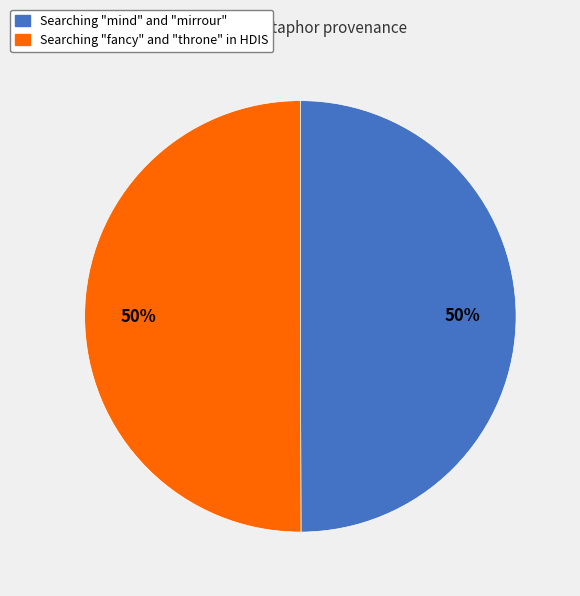

Do Searching "fancy" and "throne" in HDIS and Searching "mind" and "mirrour" together represent more than half of the pie?

Yes